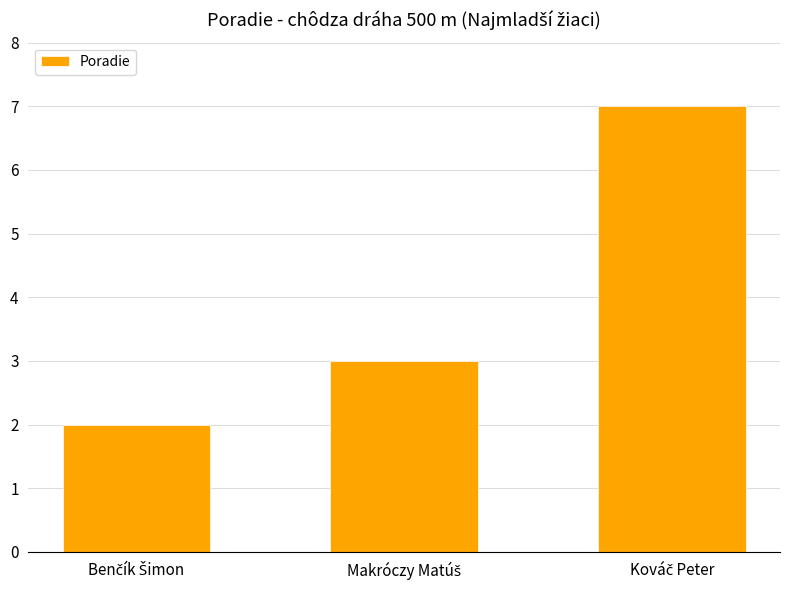

Count the number of categories in the chart.

3